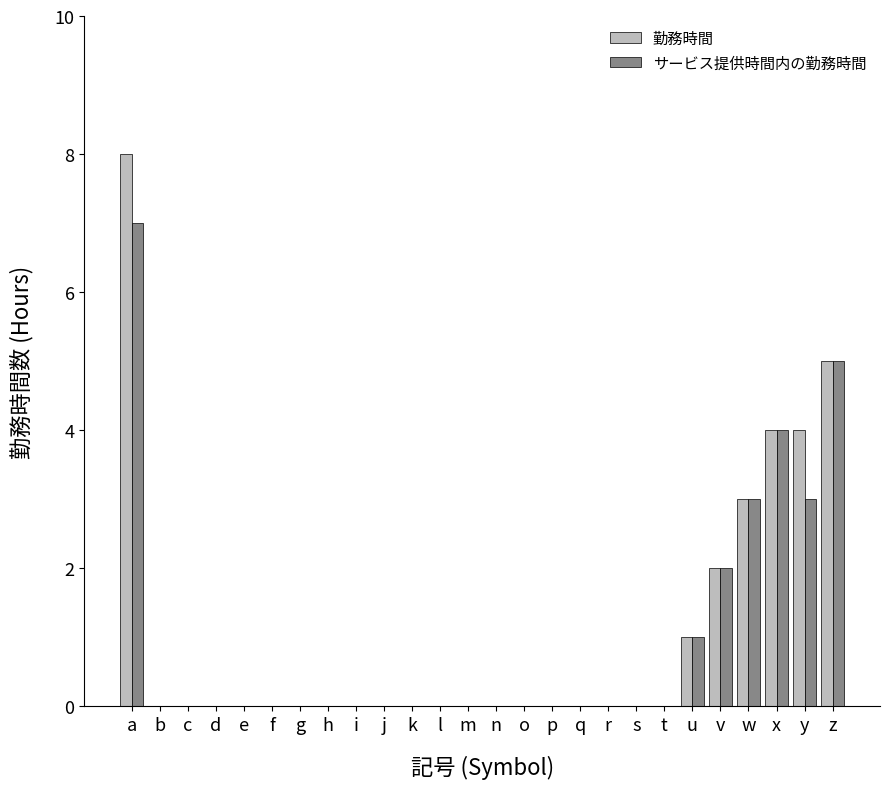

Is it true that サービス提供時間内の勤務時間 equals 0 at u?

False